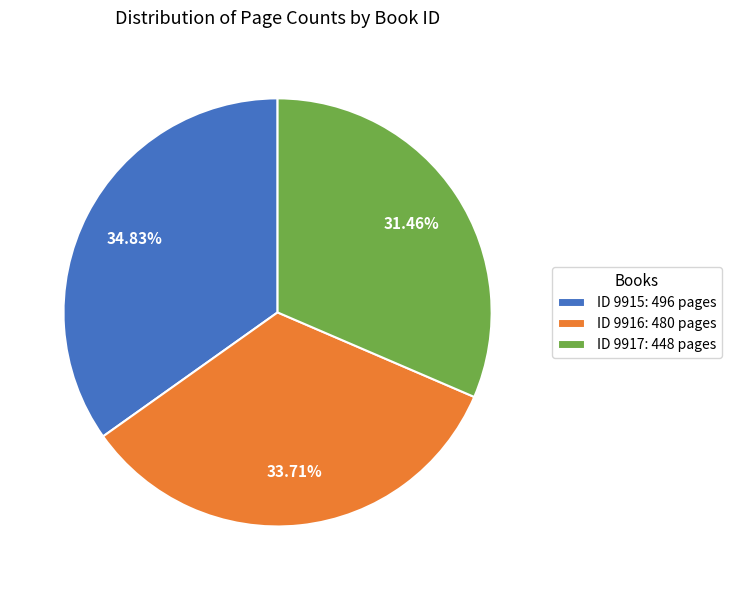

Does ID 9915: 496 pages account for over 50% of the chart?

No